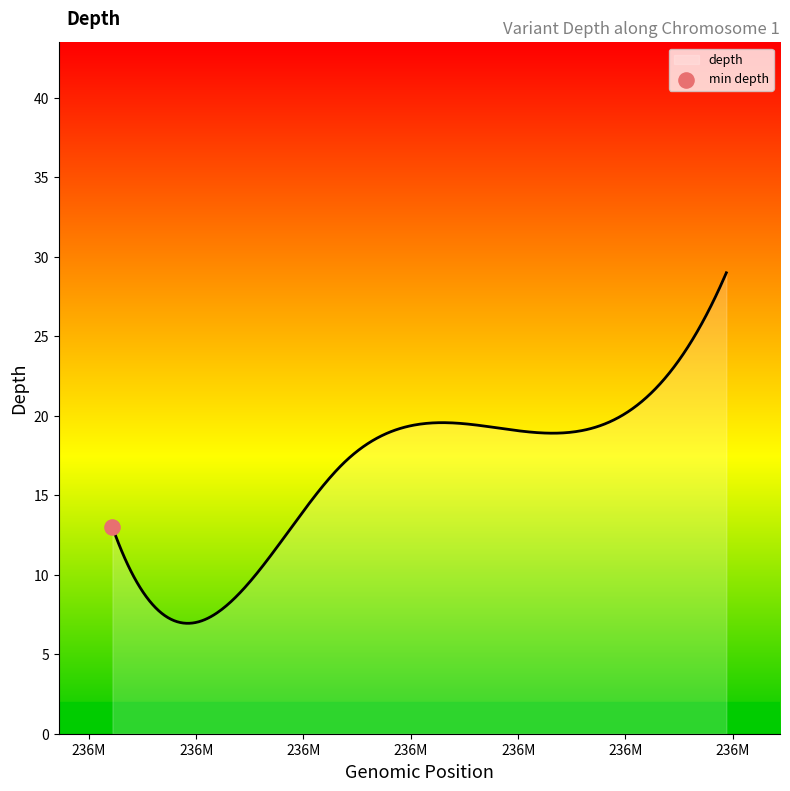

What is the minimum value shown in the chart?

6.9